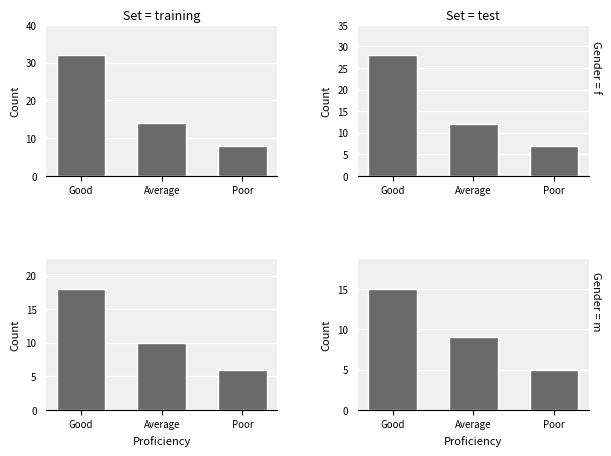

Rank the categories by value from lowest to highest.

Poor, Average, Good